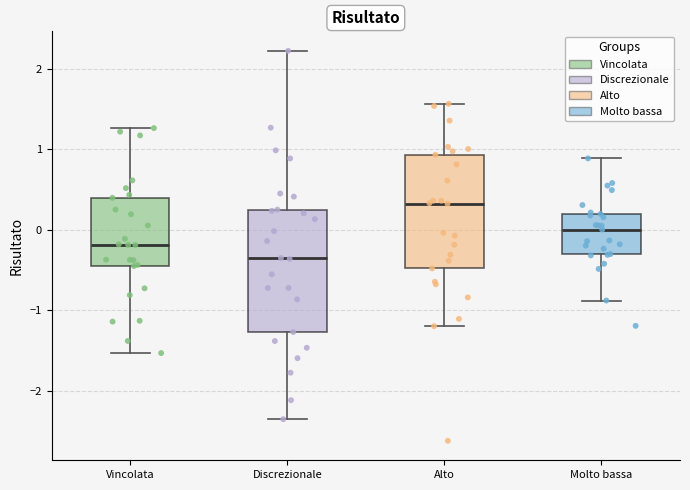

Reading left to right, read every box against the y-axis: the position of its median line, the range the box covers, and the ends of its whiskers. The values are not printed on the chart, so give them approximately, as read against the axis.

Vincolata: median -0.2, box -0.4 to 0.4, whiskers -1.5 to 1.3
Discrezionale: median -0.4, box -1.3 to 0.3, whiskers -2.4 to 2.2
Alto: median 0.3, box -0.5 to 0.9, whiskers -1.2 to 1.6
Molto bassa: median 0.0, box -0.3 to 0.2, whiskers -0.9 to 0.9